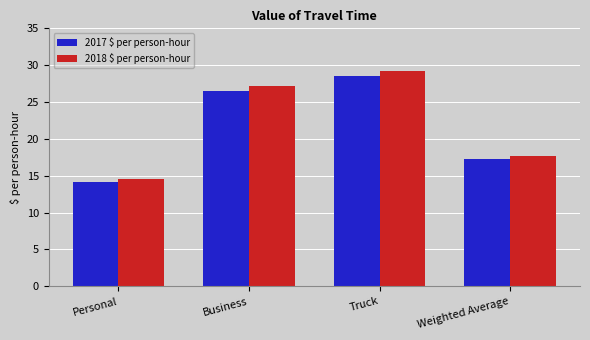

How many bars are there in total?

8